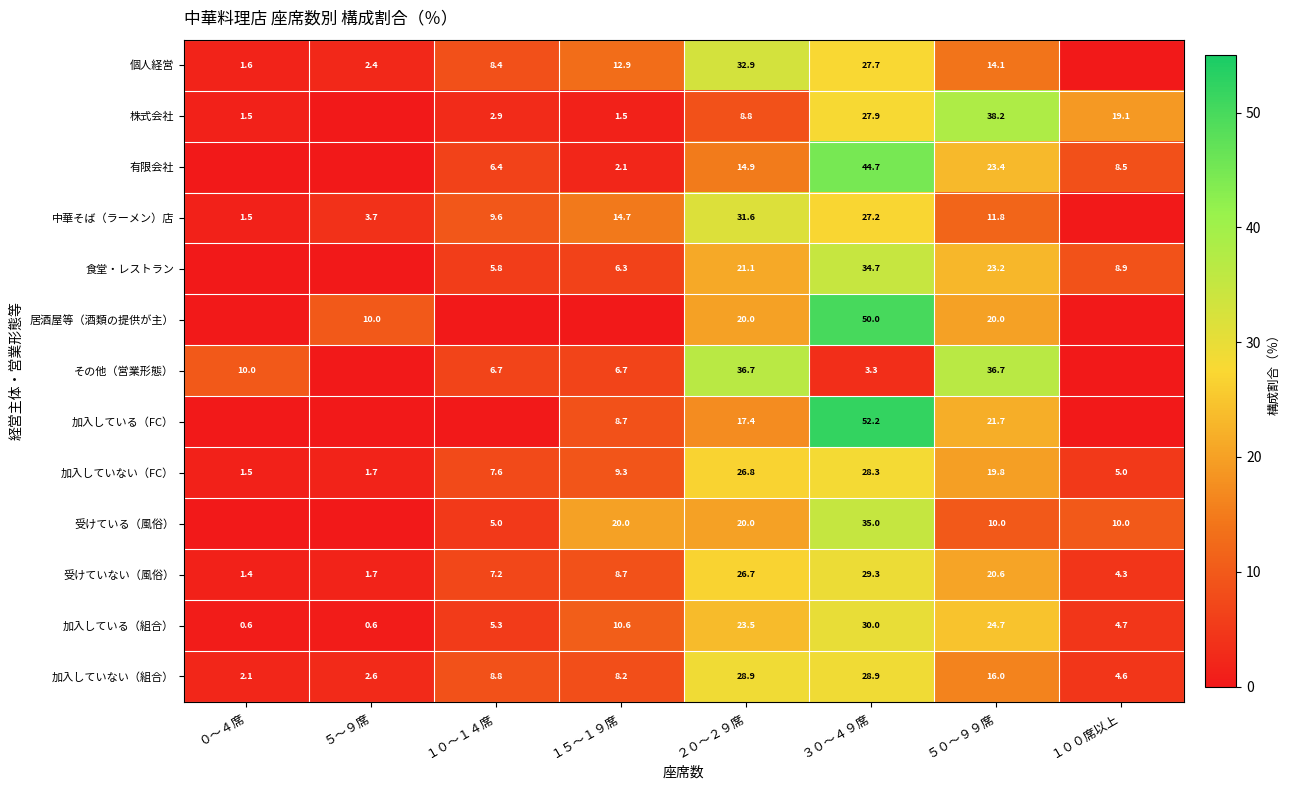

What is the difference between the その他（営業形態） values at １０～１４席 and ５０～９９席?

30.0